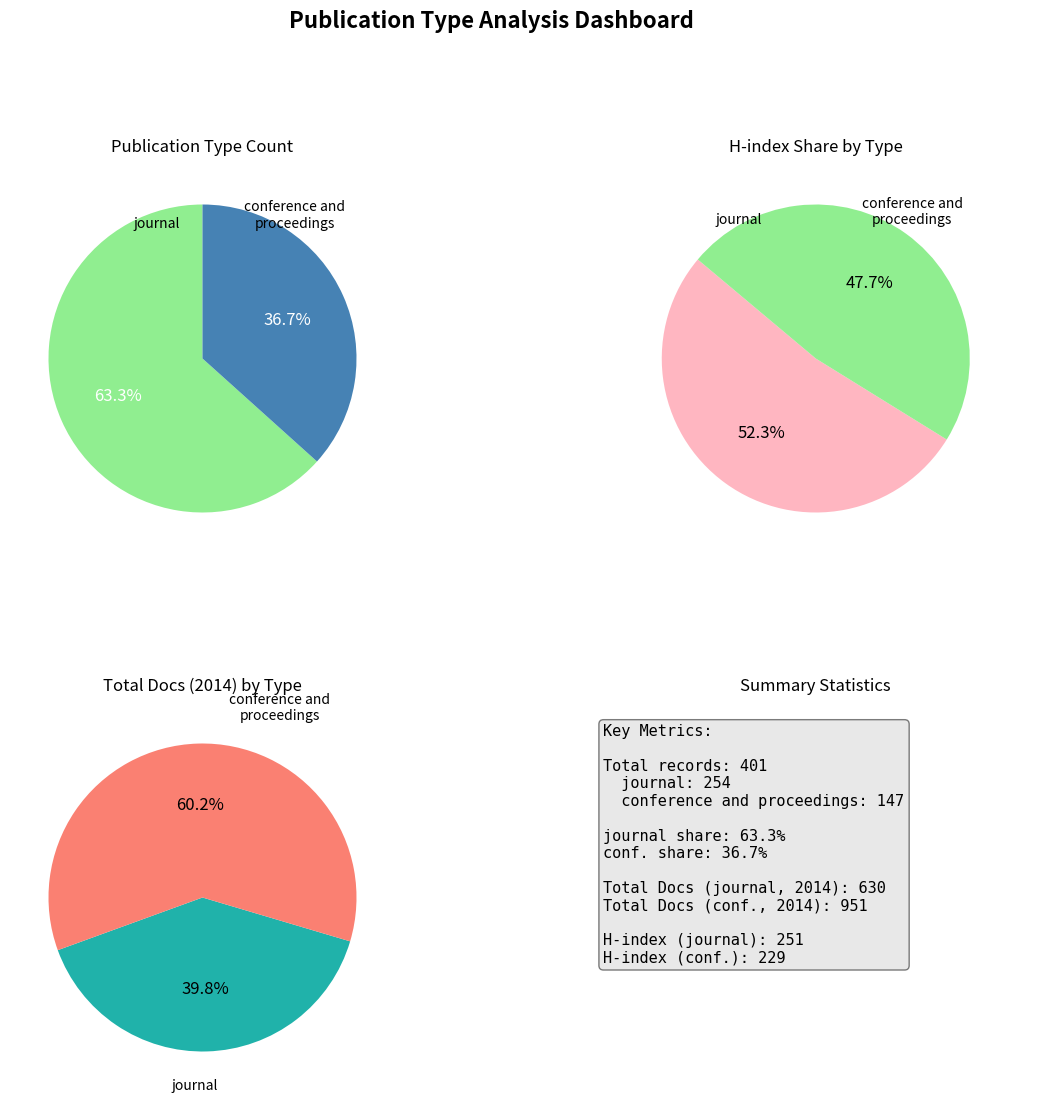

Do journal and conference and proceedings together represent more than half of the pie?

Yes